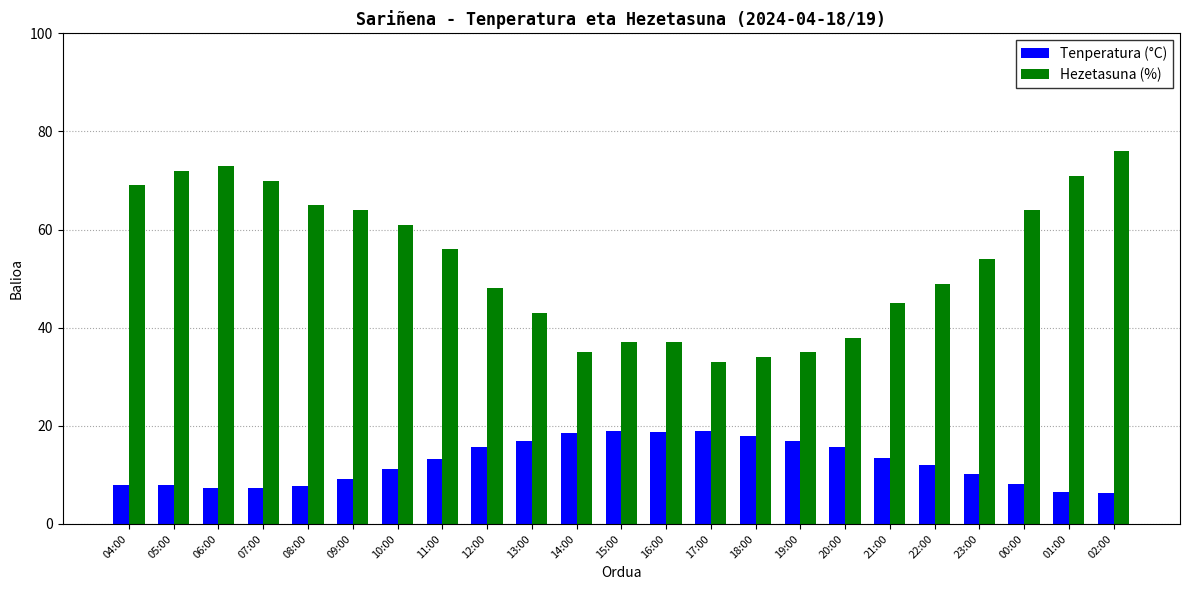

What is the lowest value of the Hezetasuna (%) series?

33.0